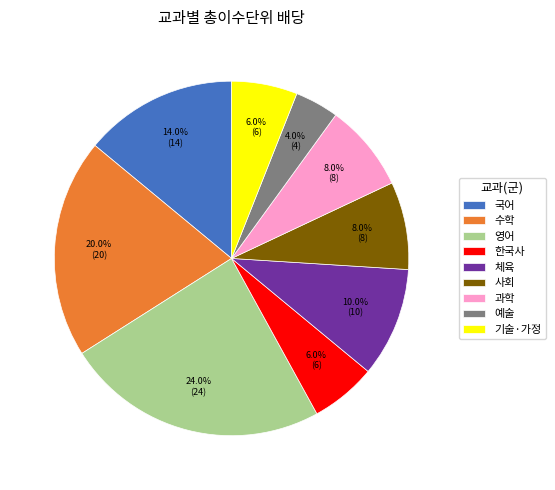

Which has a higher value, 예술 or 수학?

수학